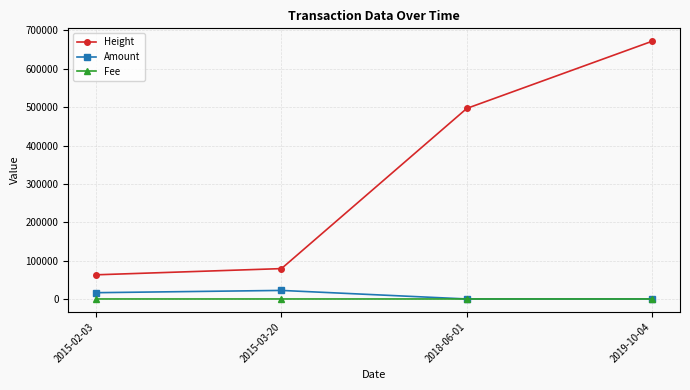

What is the total value across all series at 2018-06-01?

496706.0